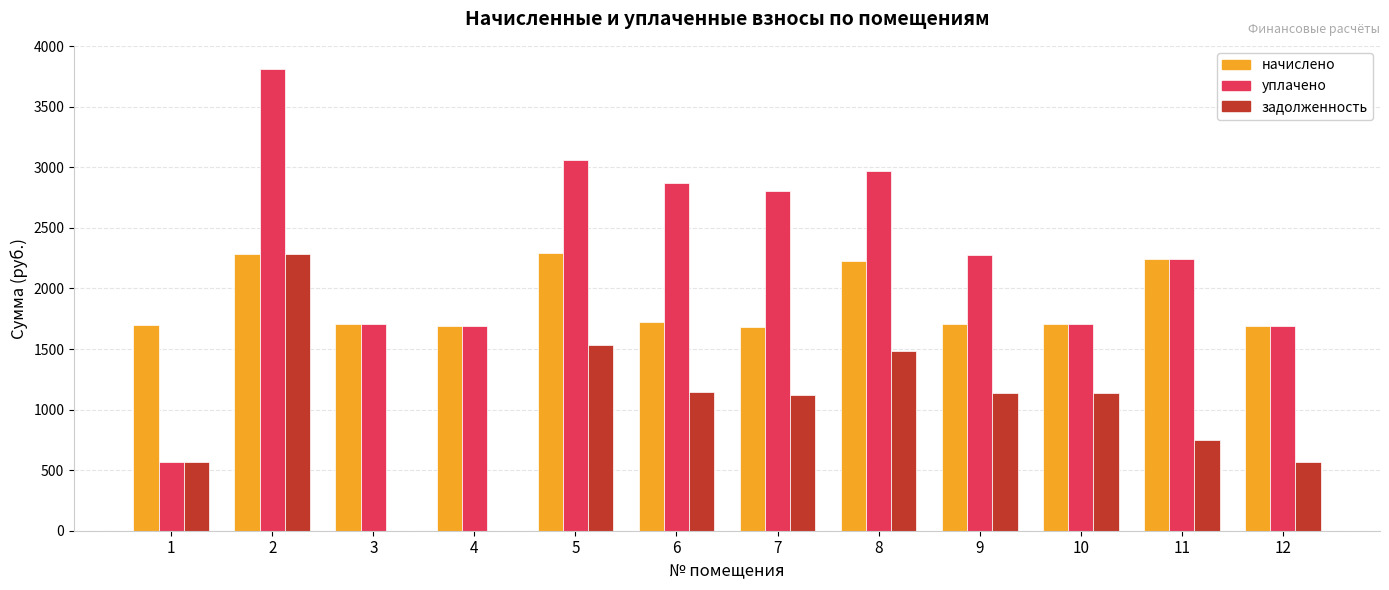

Which label corresponds to the largest value in the chart?

2